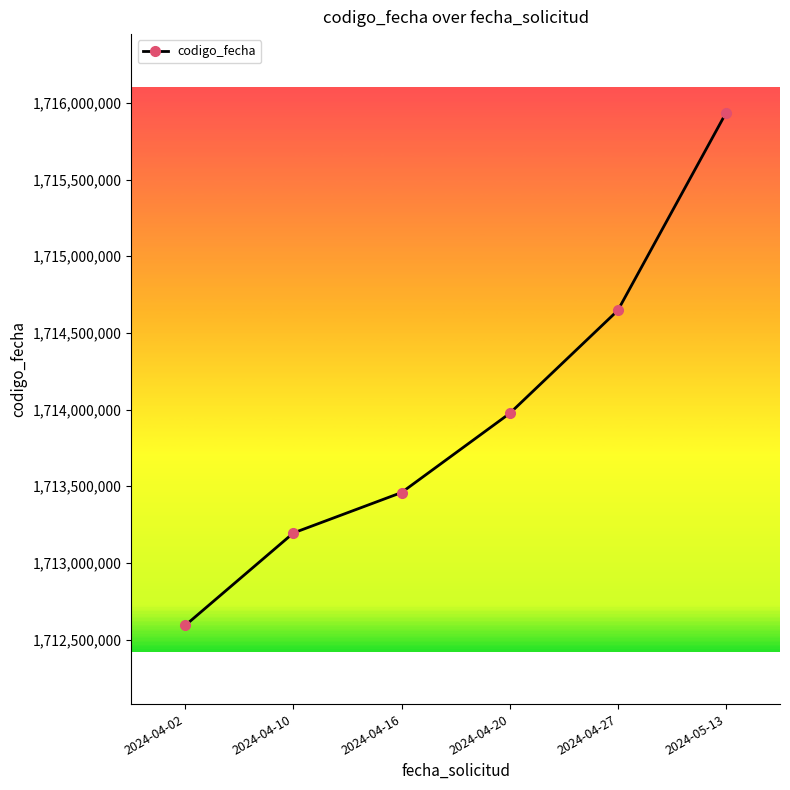

The value at 2024-04-10 is 731463195. True or false?

False